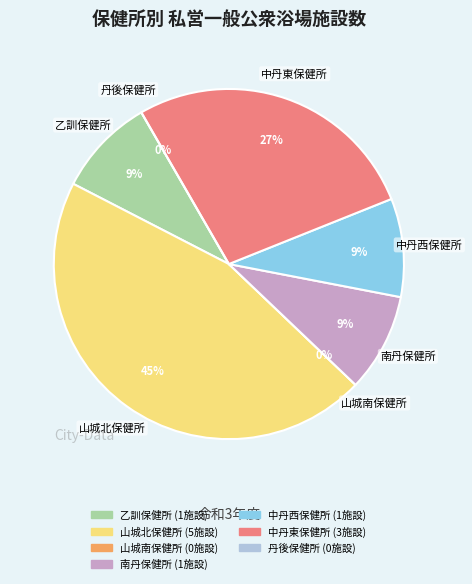

Which has a higher value, 中丹西保健所 or 南丹保健所?

中丹西保健所